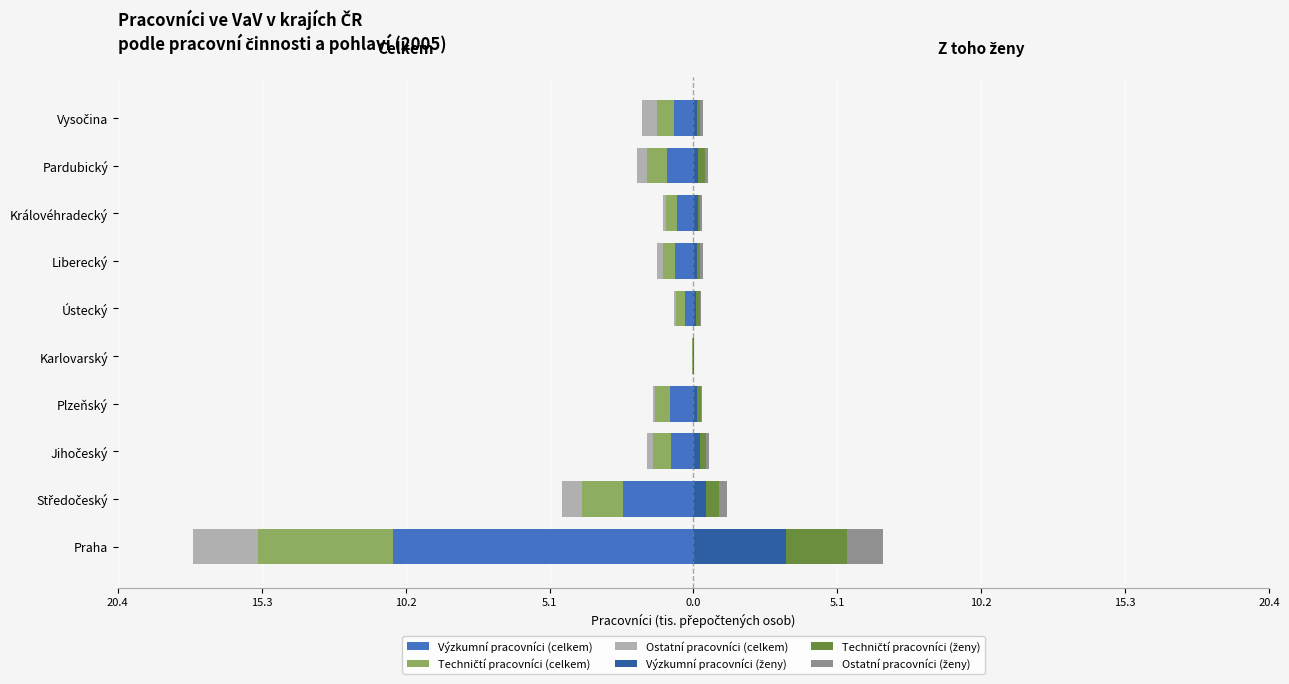

What are all the series names shown in the legend?

Výzkumní pracovníci (celkem), Techničtí pracovníci (celkem), Ostatní pracovníci (celkem), Výzkumní pracovníci (ženy), Techničtí pracovníci (ženy), Ostatní pracovníci (ženy)